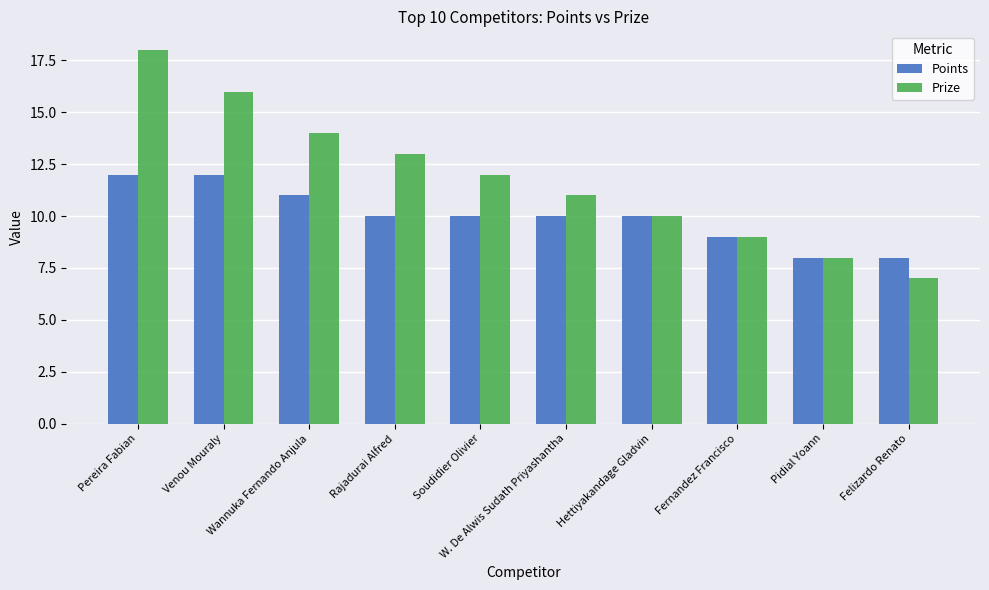

Which series has the largest range (max minus min)?

Prize